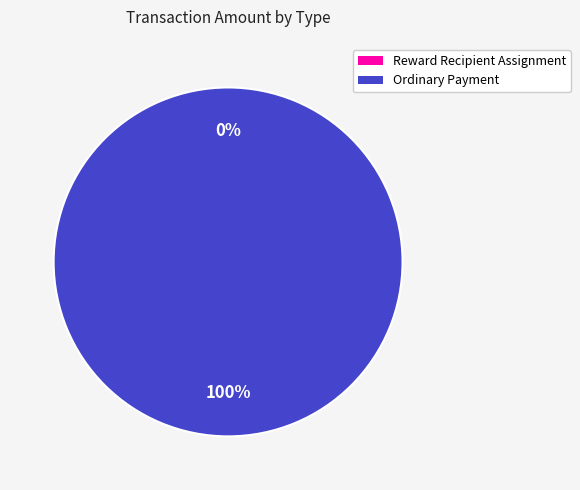

How many slices are in this pie chart?

2